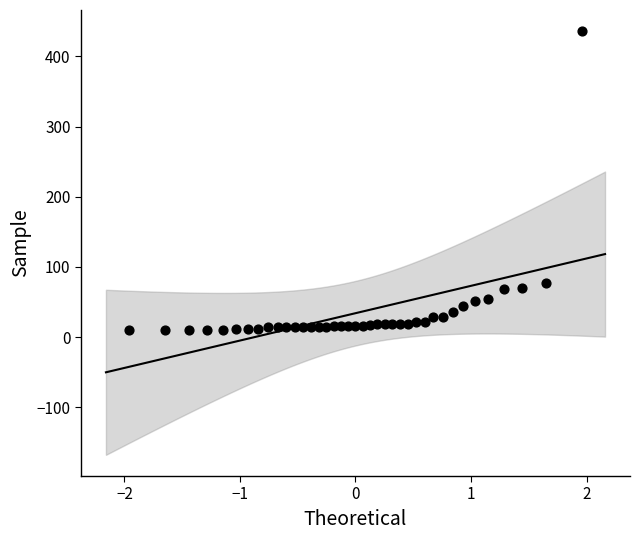

What Y value in the scatter plot is closest to 223?

77